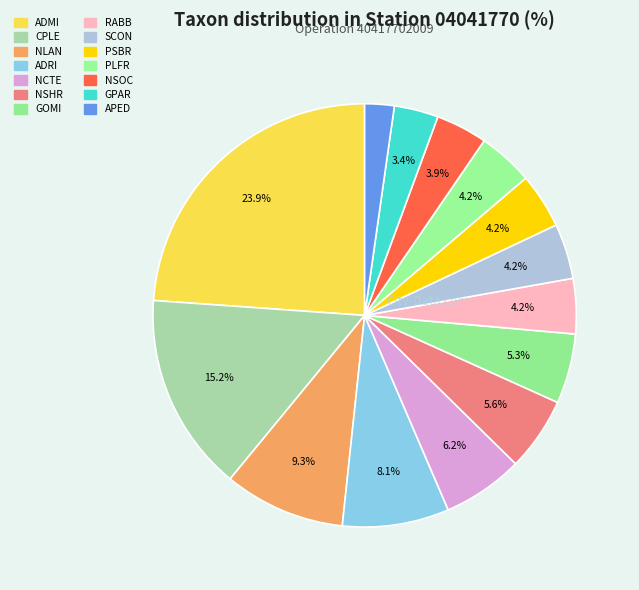

Is CPLE the majority of the pie?

No